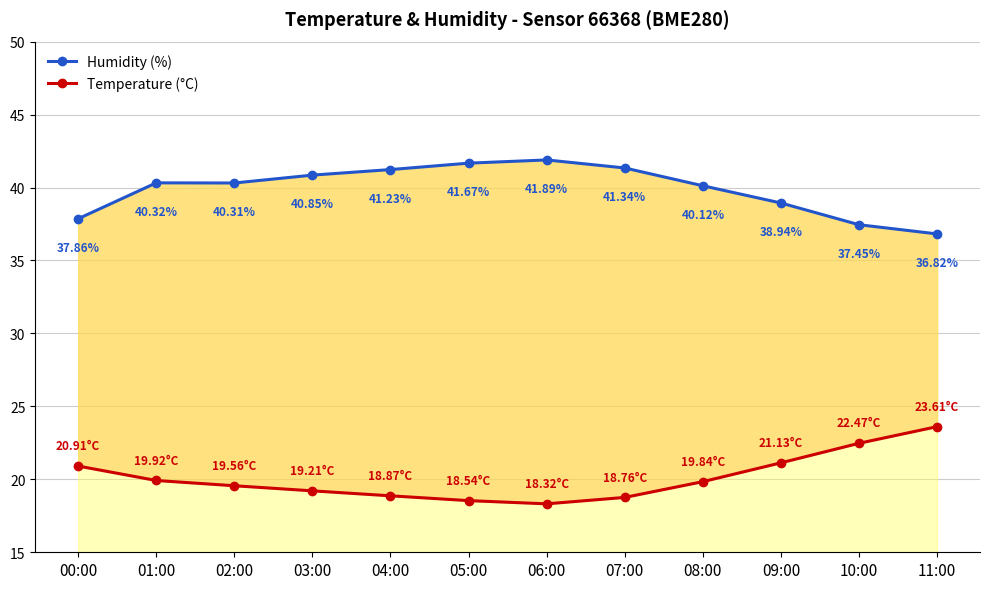

Which has a higher value, 00:00 or 08:00?

08:00